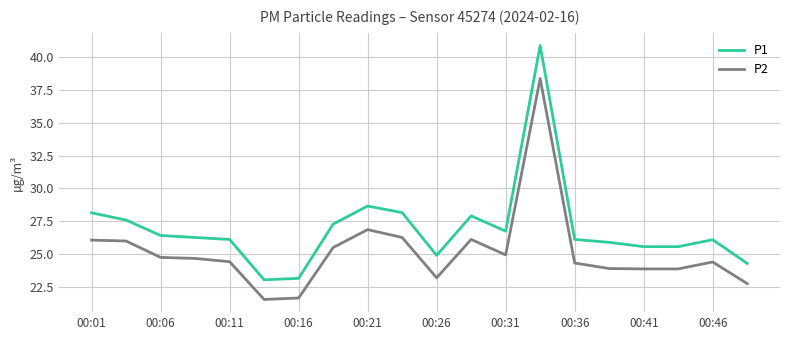

What is the difference between the maximum and minimum values in the P2 series?

16.9